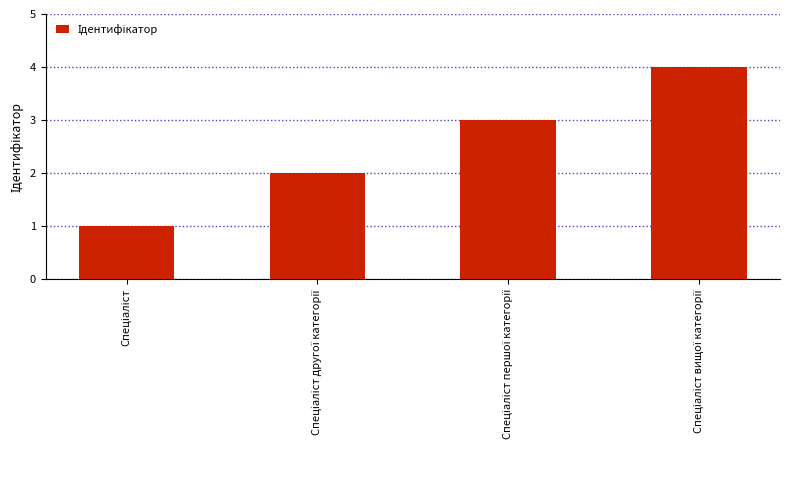

What is the smallest value displayed?

1